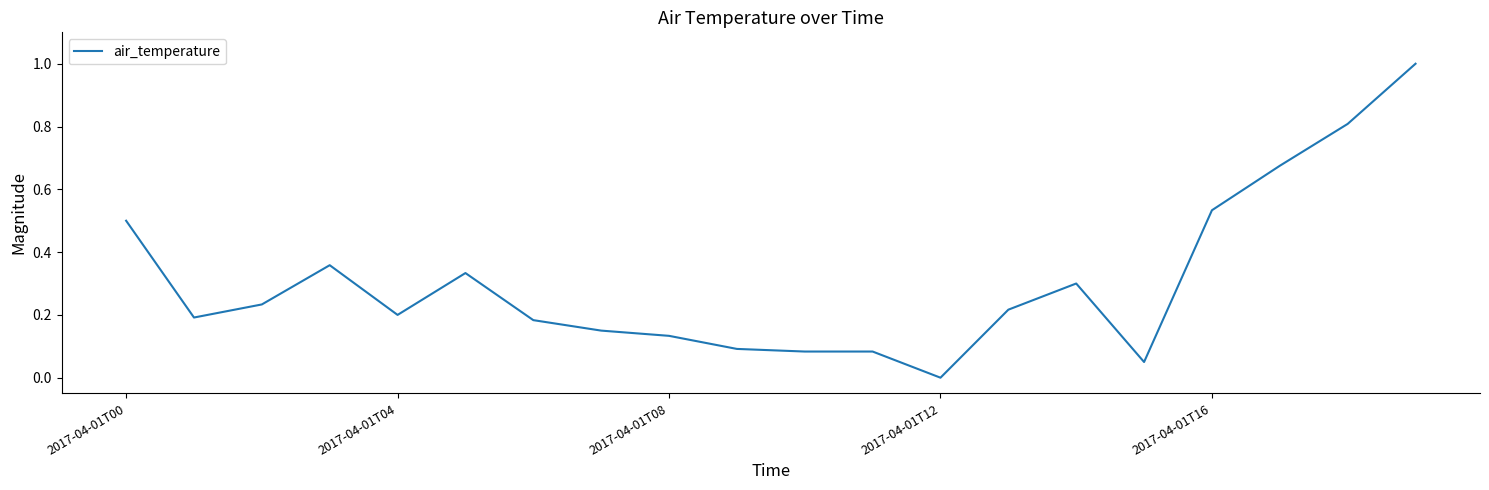

What is the difference between the maximum and minimum values?

1.0